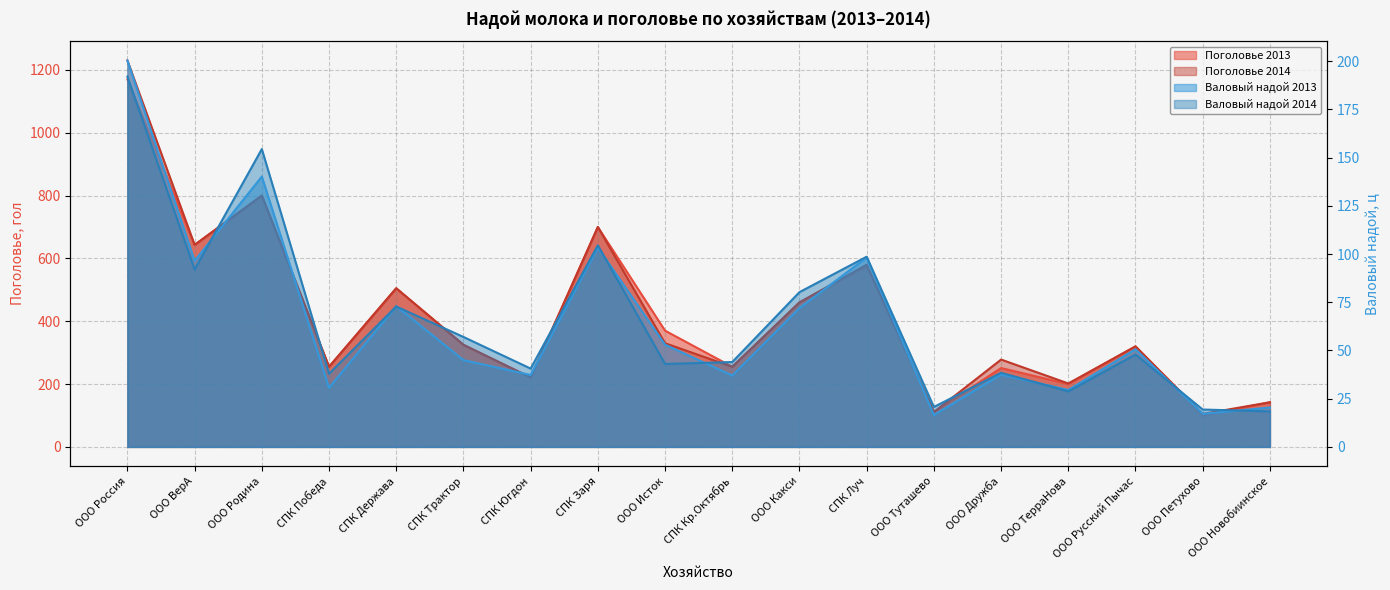

What is the label of the 1st point from the right?

ООО Новобиинское